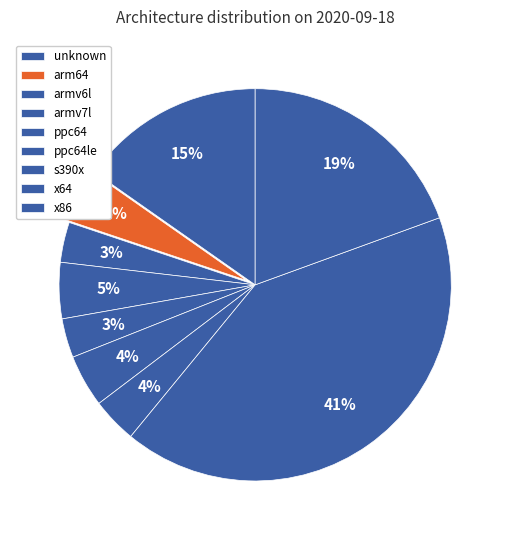

Count the number of slices in the pie.

9